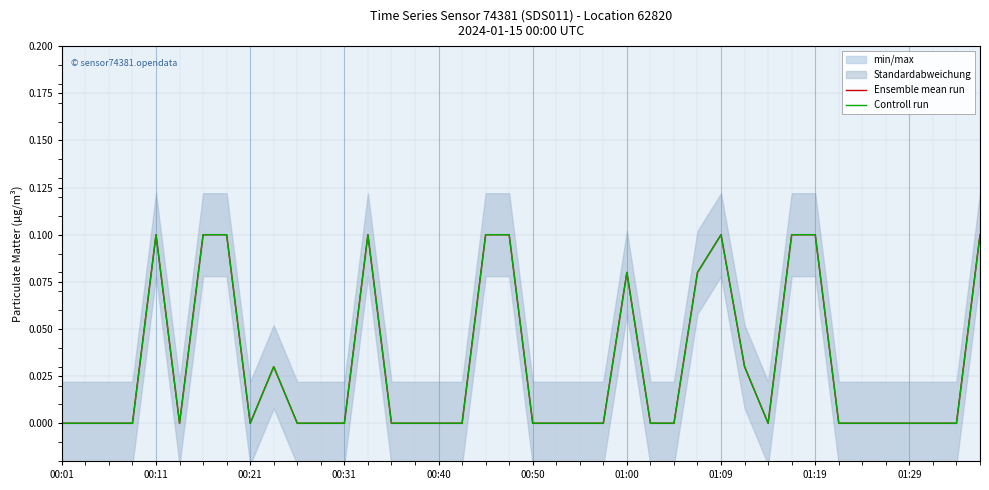

True or false: Controll run and Ensemble mean run intersect in this chart.

False